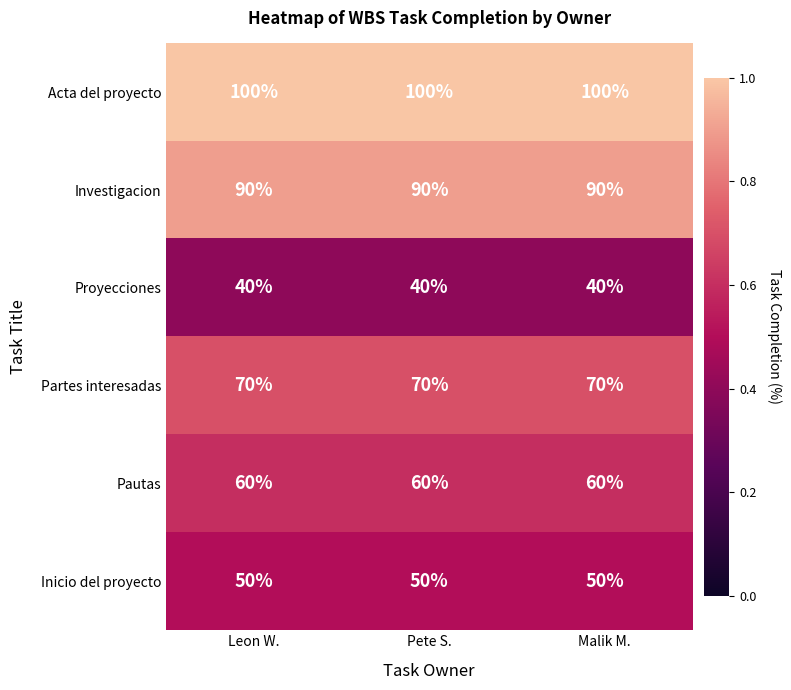

Read the Investigacion value at Leon W..

90